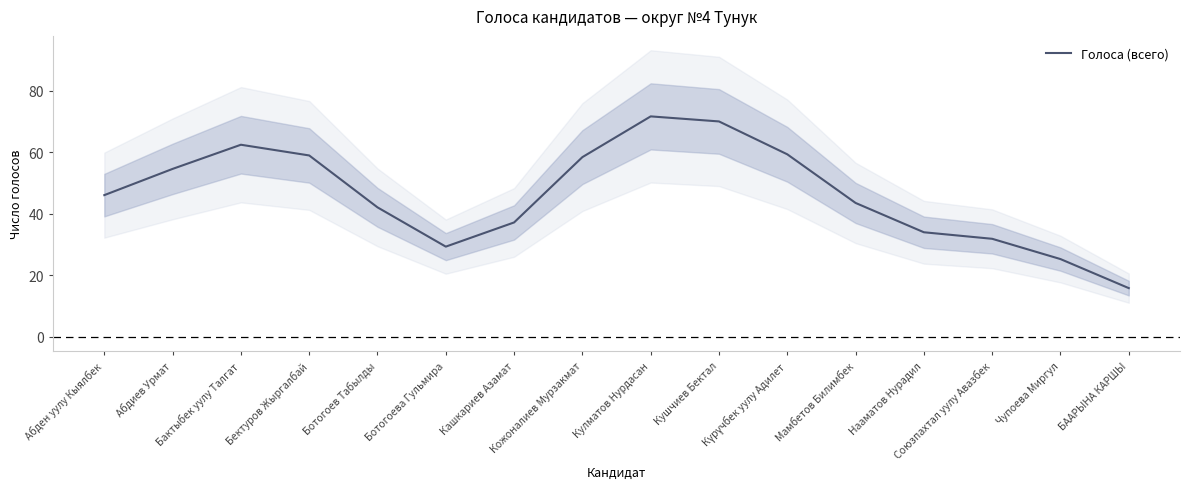

Between Абден уулу Кыялбек and Кожоналиев Мурзакмат, which is larger?

Кожоналиев Мурзакмат